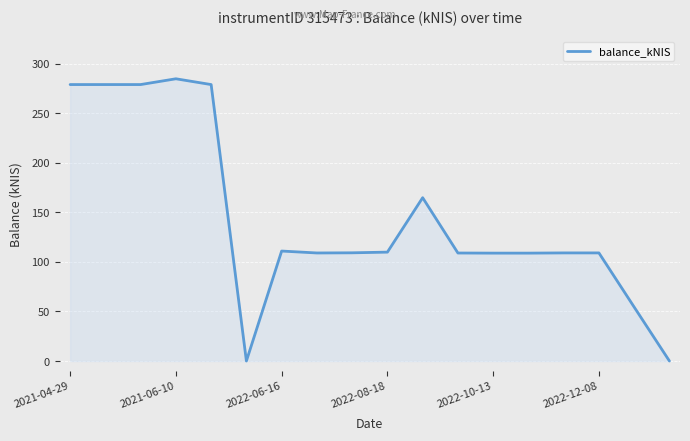

What is the difference between the maximum and minimum values?

284.6